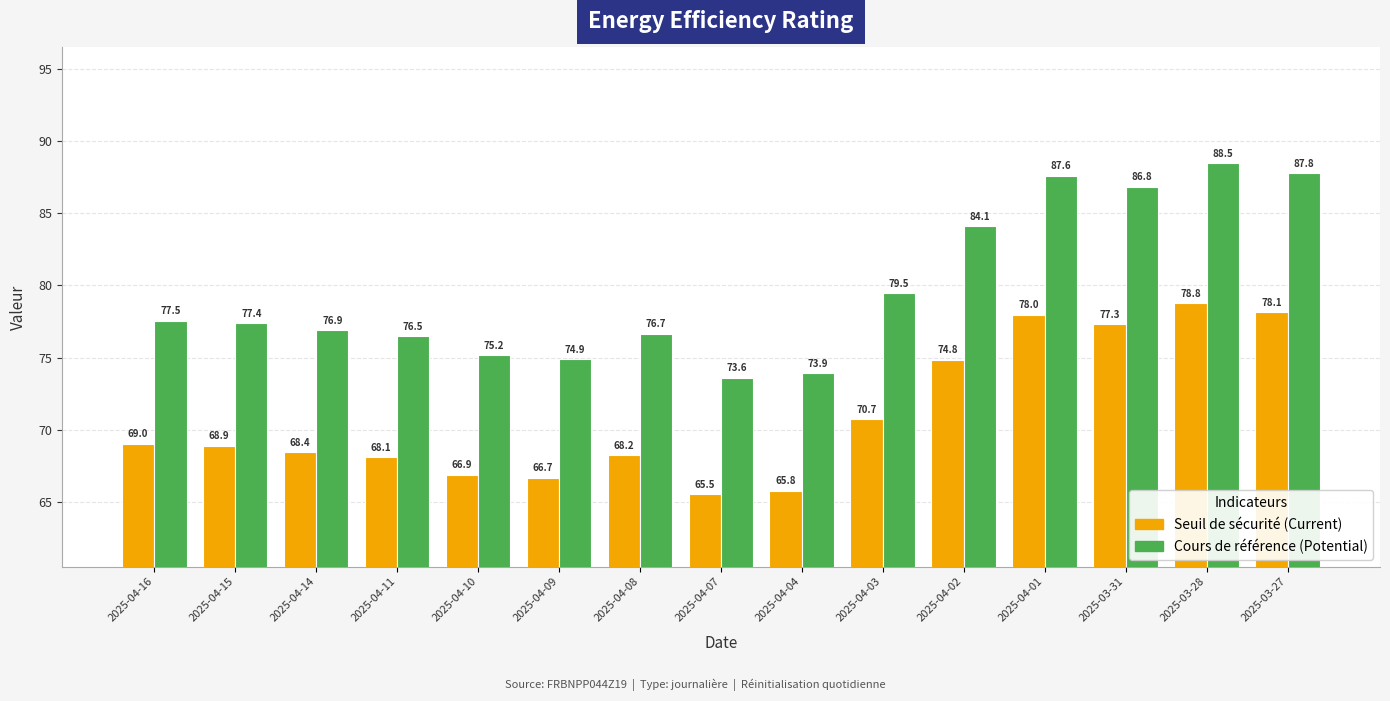

Which label corresponds to the largest value in the chart?

2025-03-28